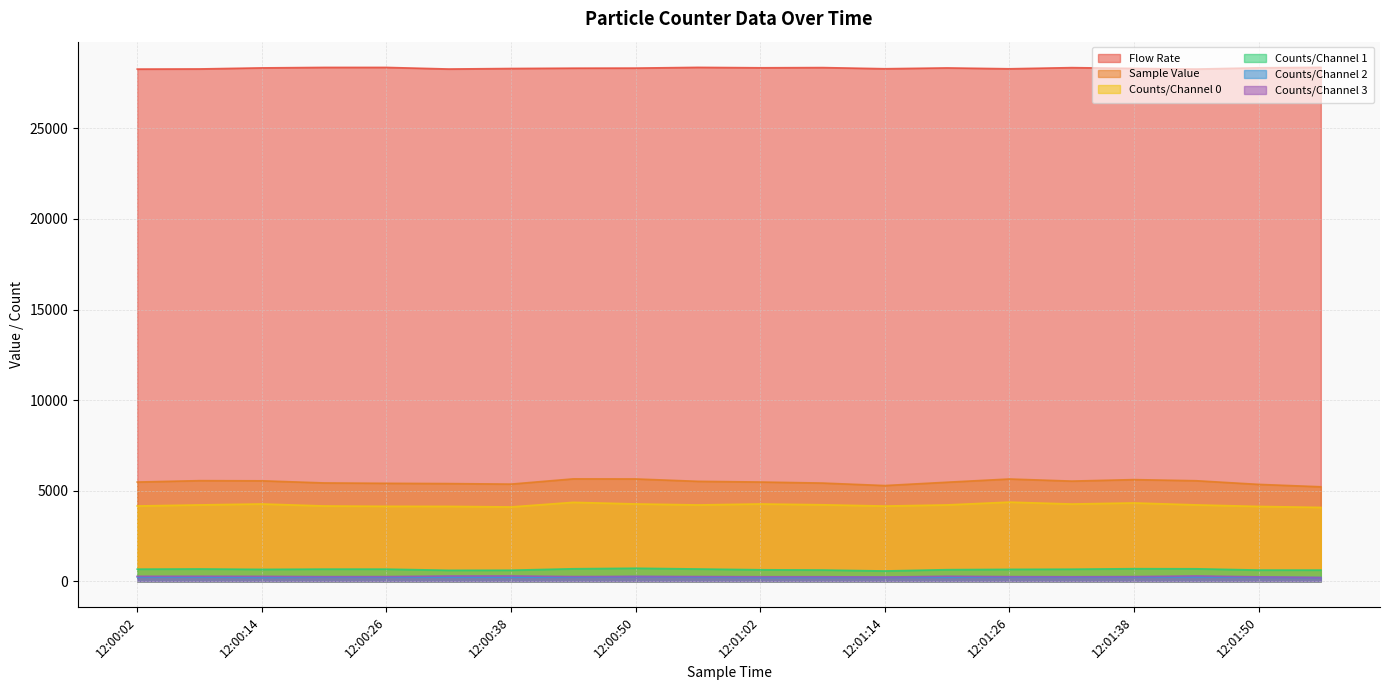

What are all the series names shown in the legend?

Flow Rate, Sample Value, Counts/Channel 0, Counts/Channel 1, Counts/Channel 2, Counts/Channel 3